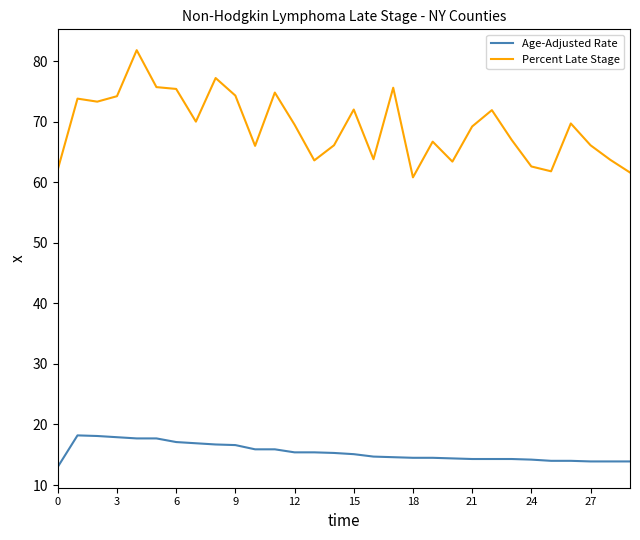

True or false: Age-Adjusted Rate and Percent Late Stage cross at least once.

False